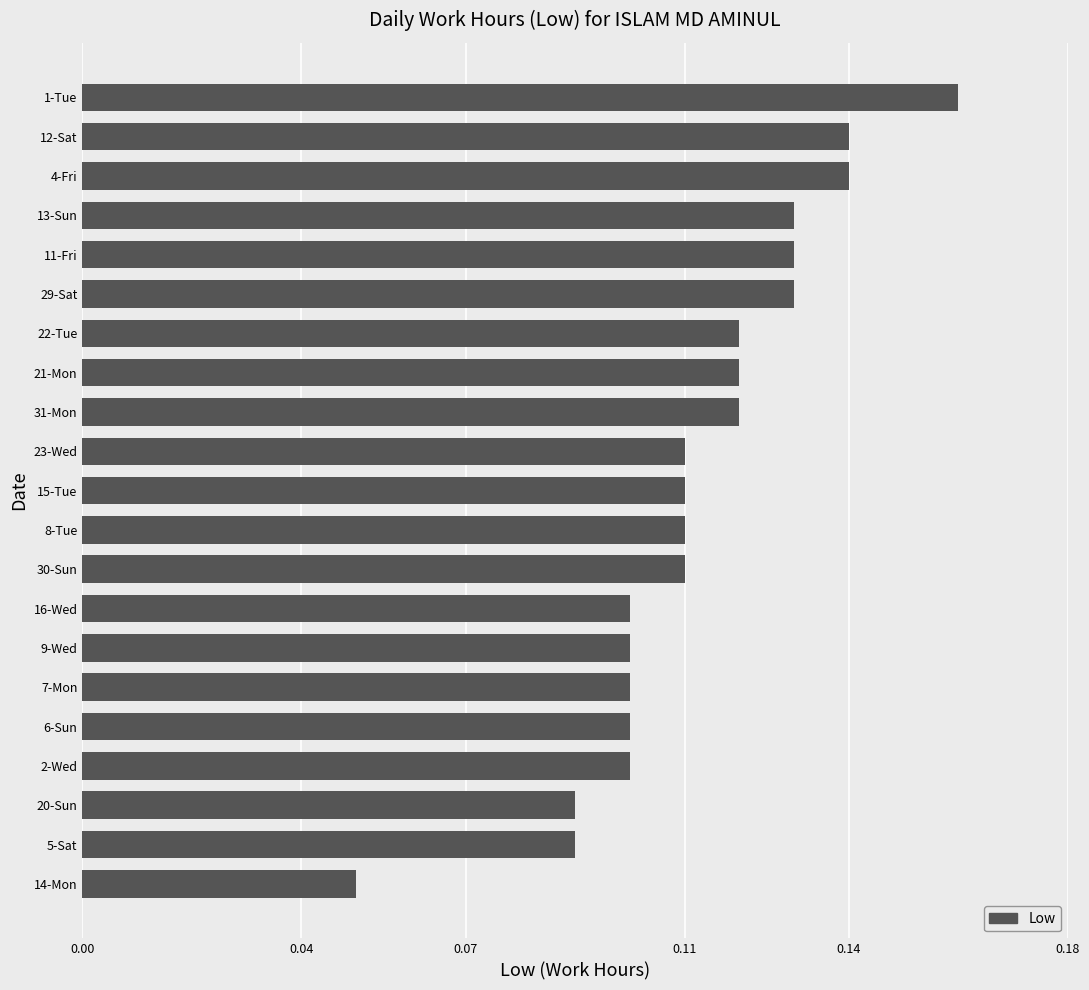

Is it true that the value at 2-Wed is 0.0?

False